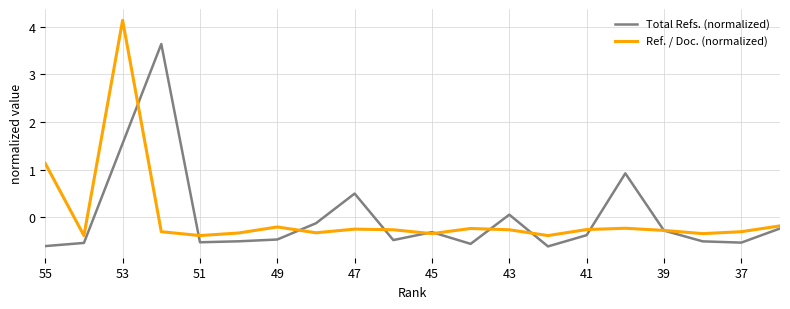

Which series has the largest range (max minus min)?

Ref. / Doc. (normalized)